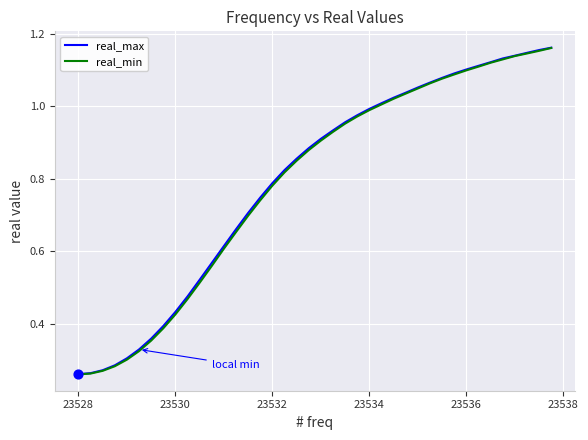

What are all the series names shown in the legend?

real_max, real_min